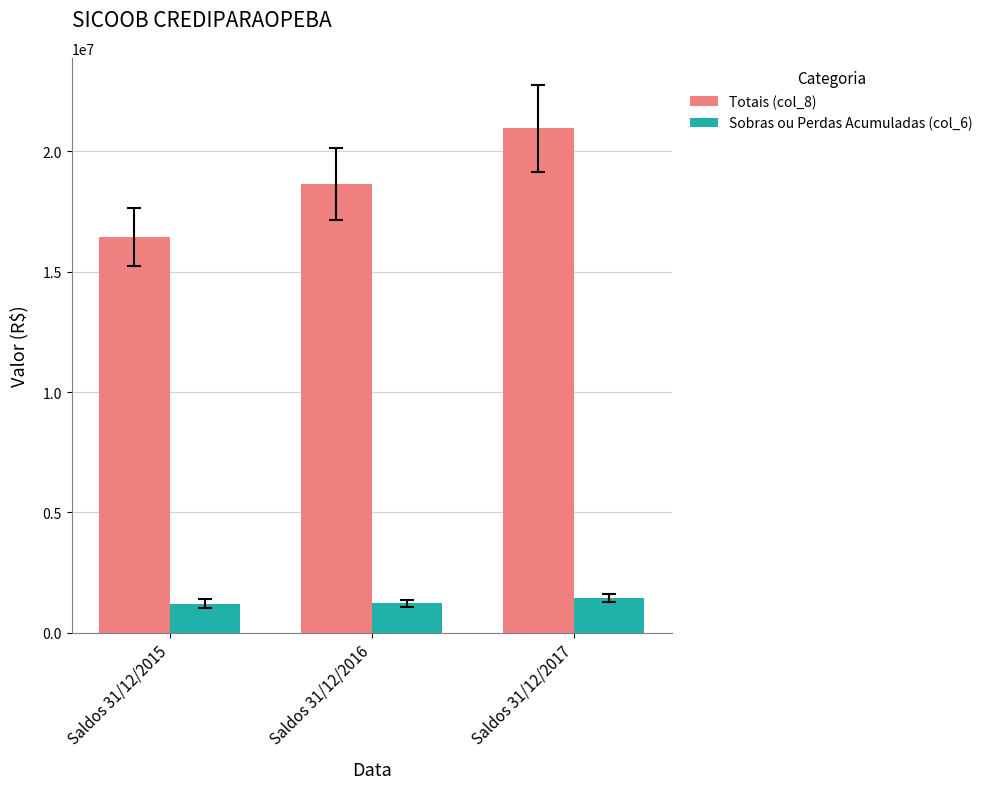

Is the value of Sobras ou Perdas Acumuladas (col_6) at Saldos 31/12/2015 greater than the value of Totais (col_8) at Saldos 31/12/2015?

No